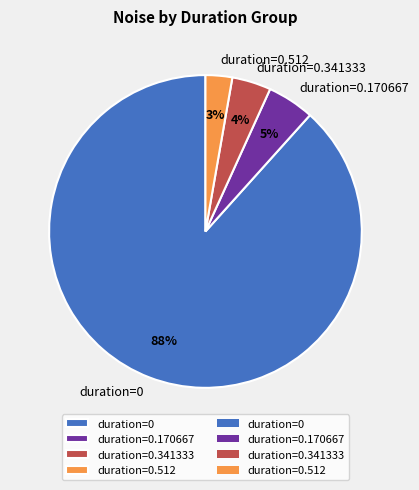

What percentage is the duration=0.341333 slice, to the nearest percent?

4%